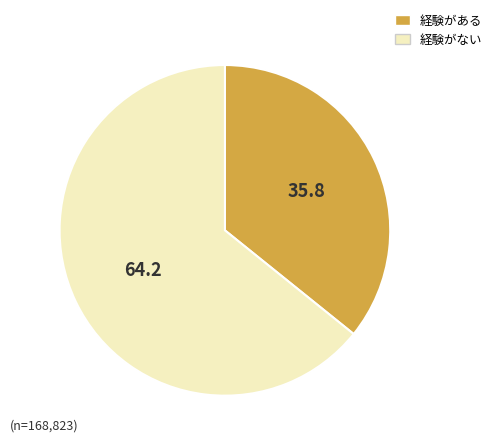

Is there a majority slice in this chart?

Yes